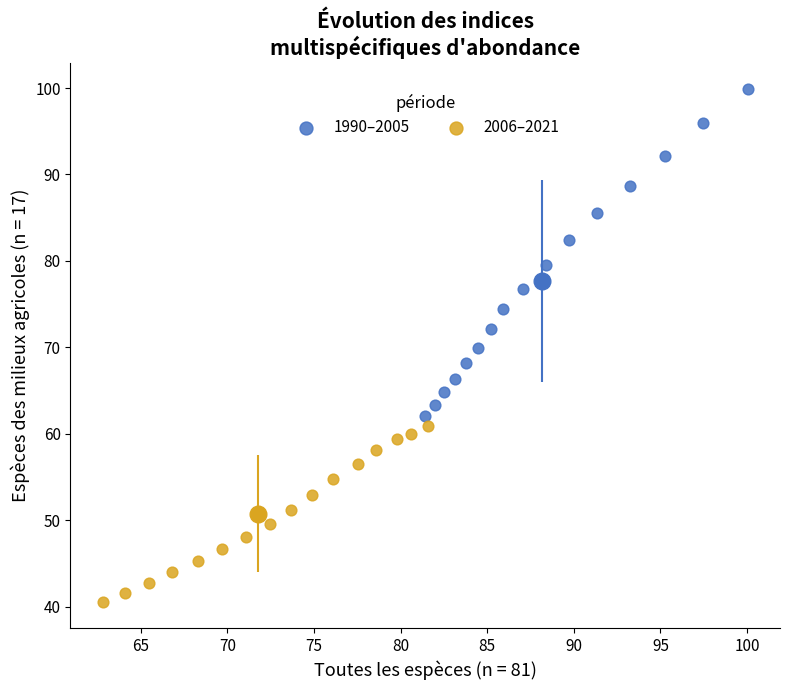

Which series has the largest Y range (max minus min)?

1990–2005